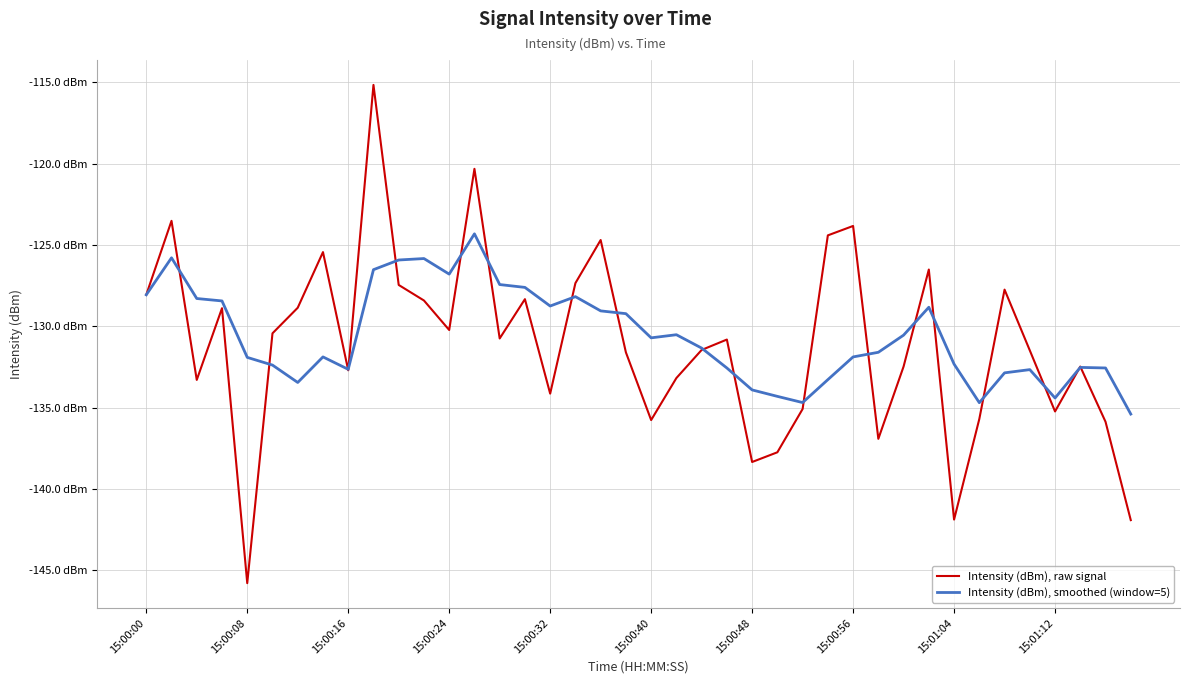

What is the greatest value displayed?

-115.2